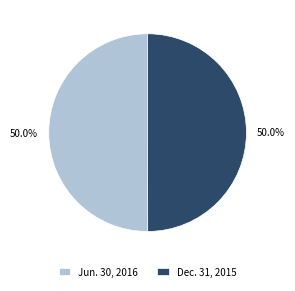

Combined, what portion of the pie is Jun. 30, 2016 and Dec. 31, 2015?

100.0%